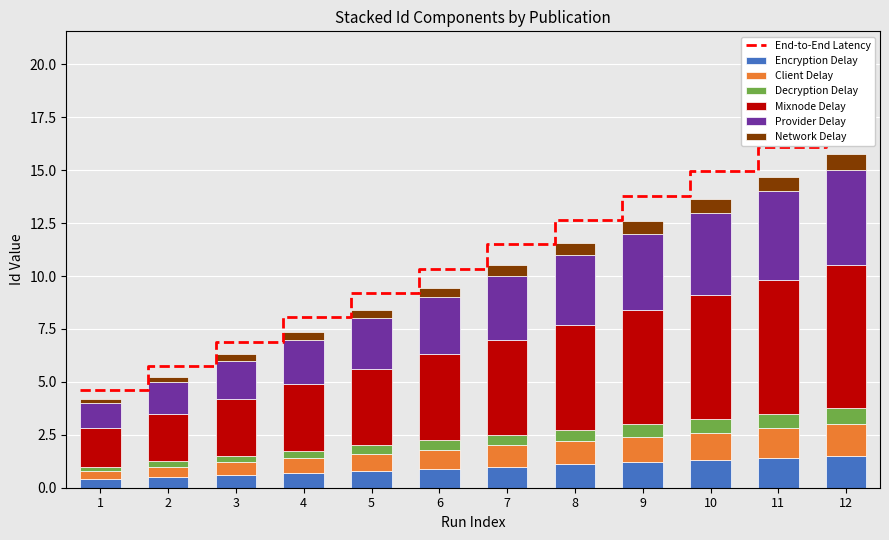

What is the highest value of the Encryption Delay series?

1.5